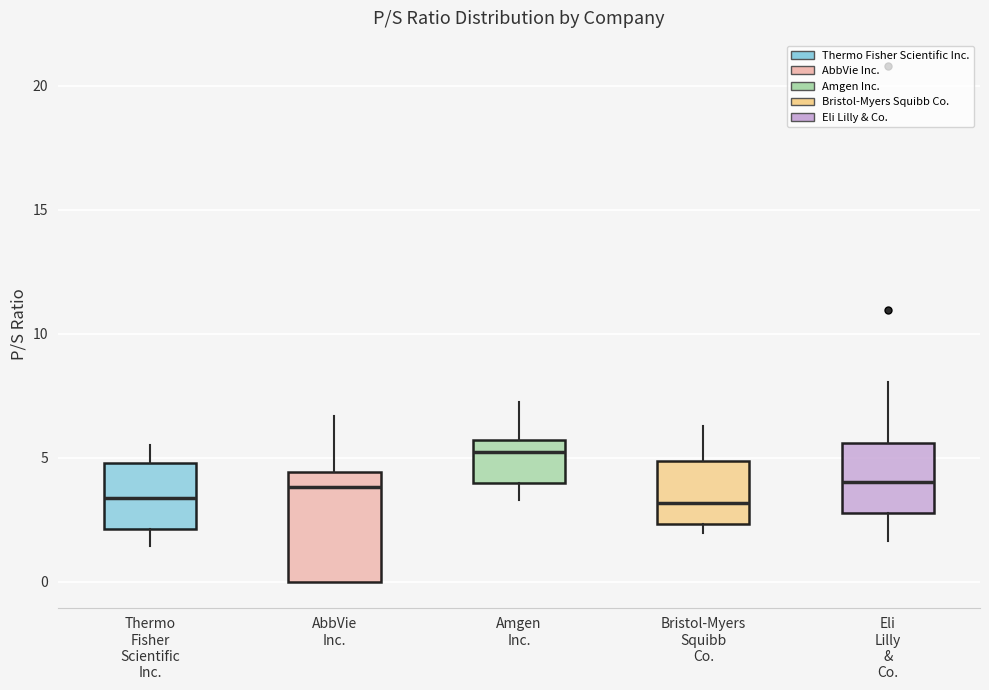

Which box is the tallest, from its lower edge to its upper edge?

AbbVie Inc.